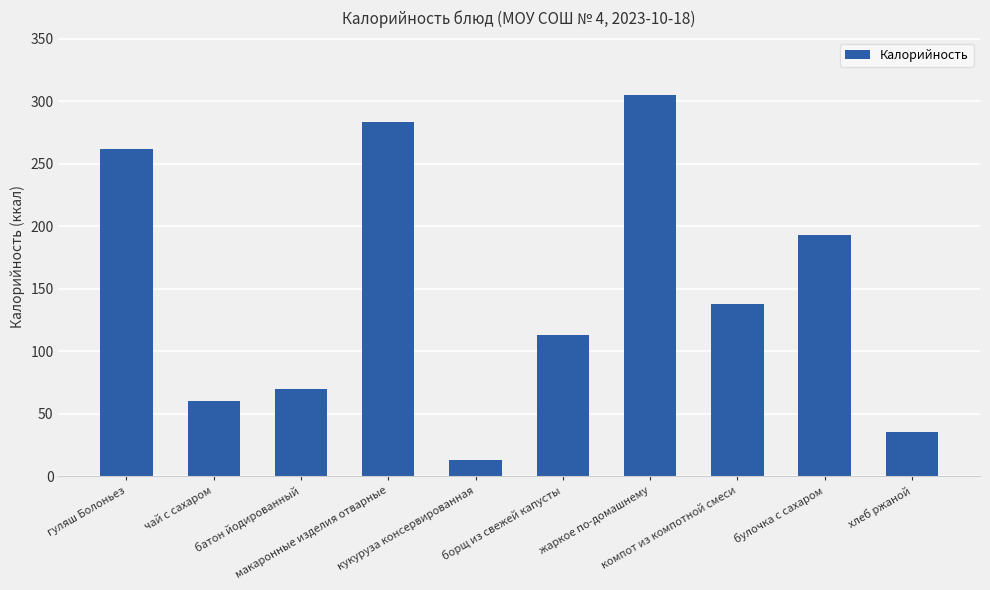

What is the maximum value shown in the chart?

305